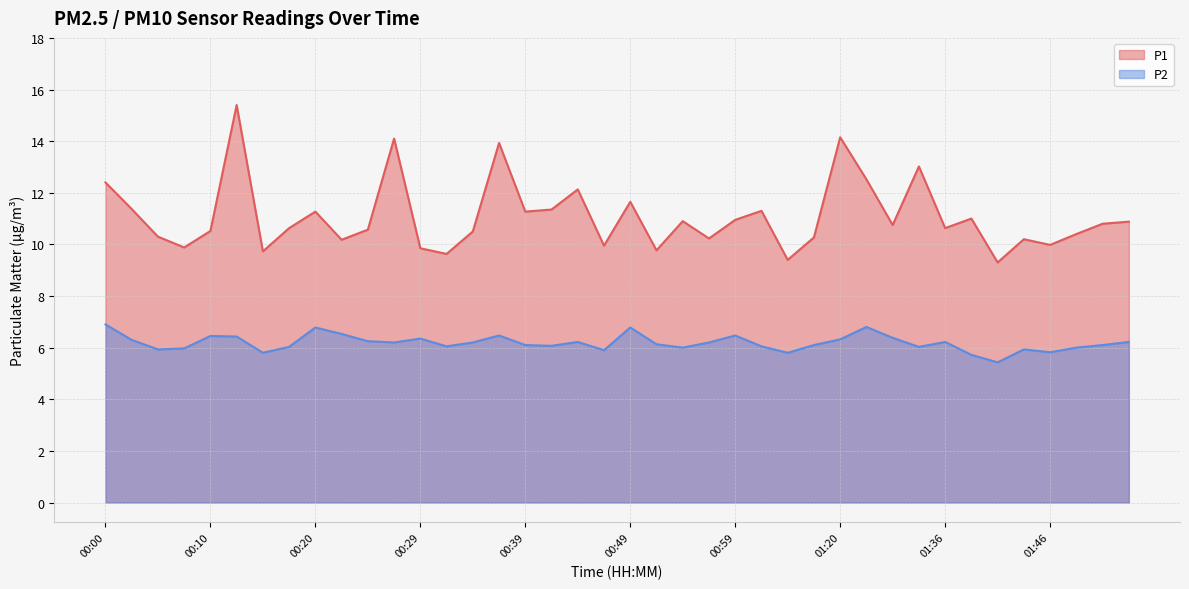

What is the greatest value displayed?

15.4